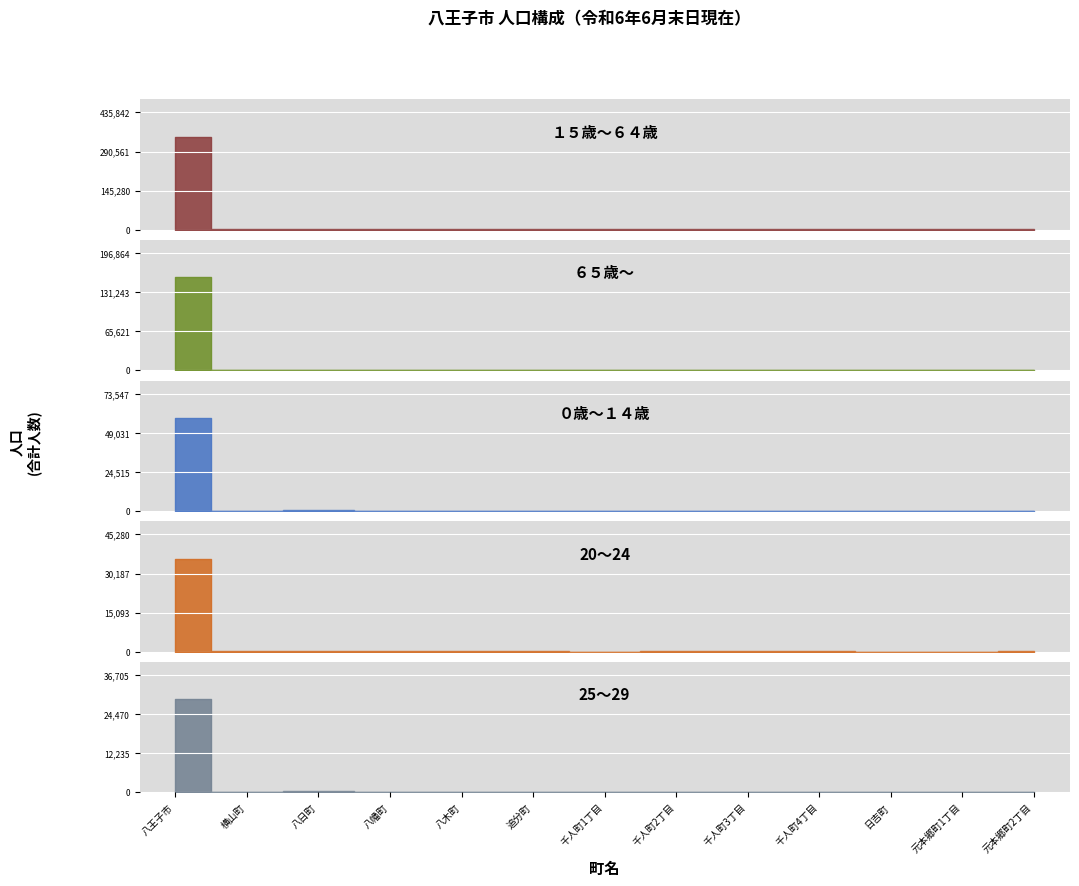

What are all the series names shown in the legend?

１５歳～６４歳, ６５歳～, ０歳～１４歳, 20～24, 25～29